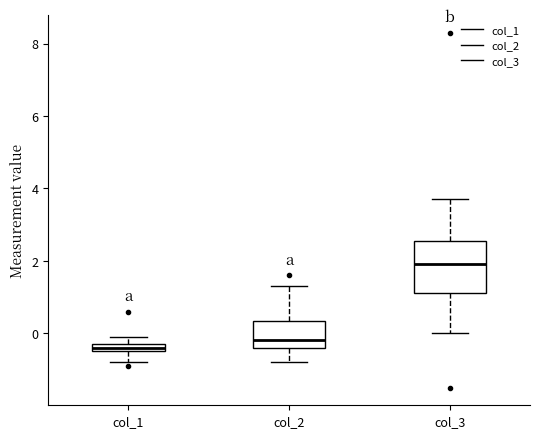

Which box has the highest median line?

col_3